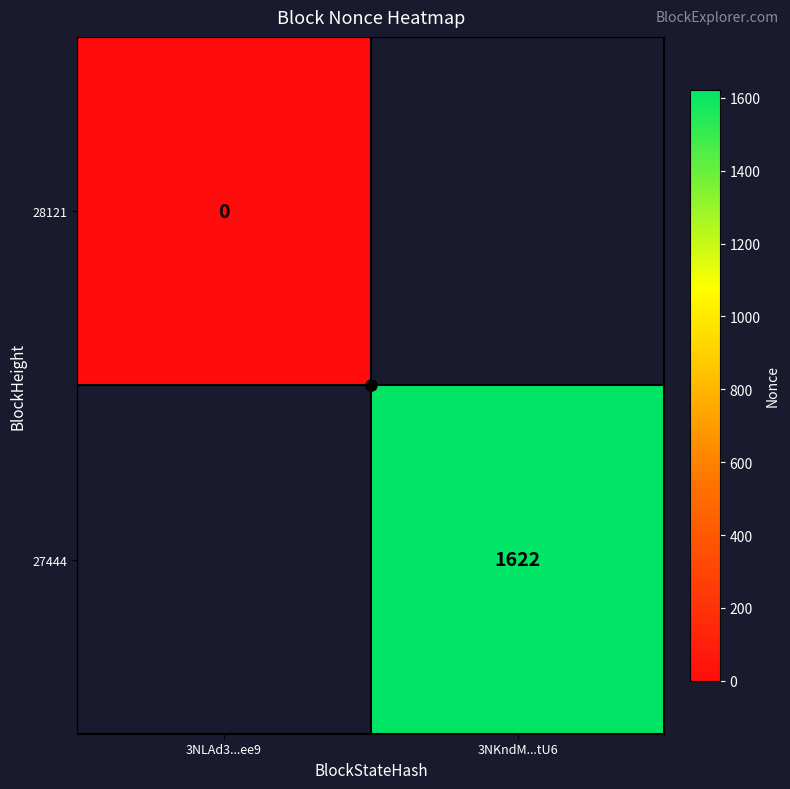

Is the value of 27444 at 3NKndM...tU6 greater than the value of 28121 at 3NLAd3...ee9?

Yes